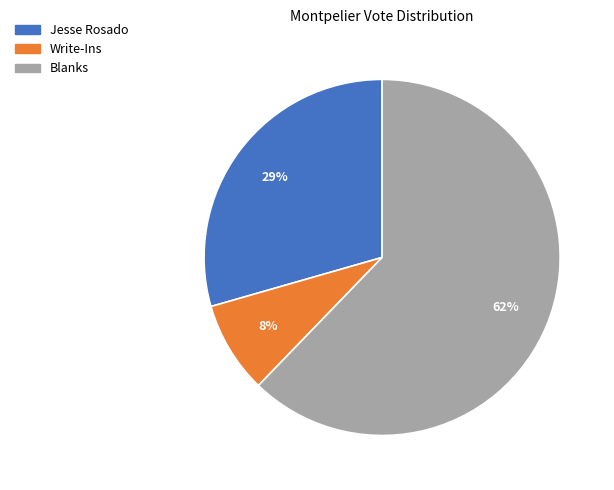

Is it true that Blanks is 57% of the pie?

False